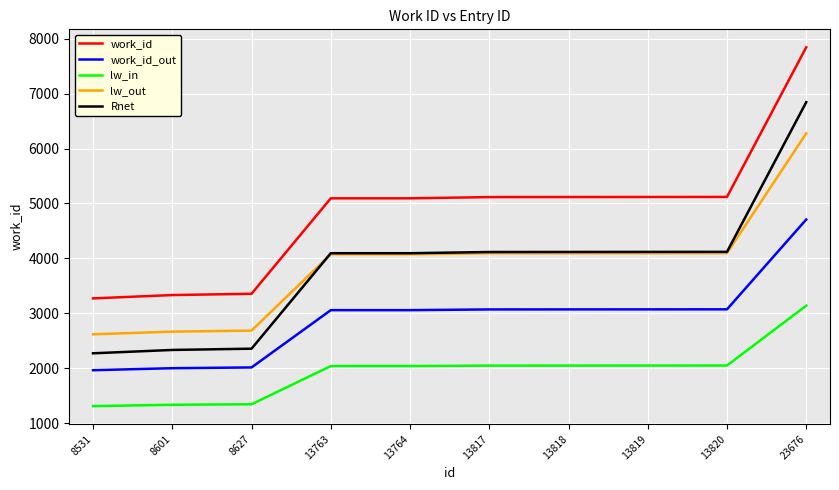

The value of Rnet at 13764 is 4093.0. True or false?

True